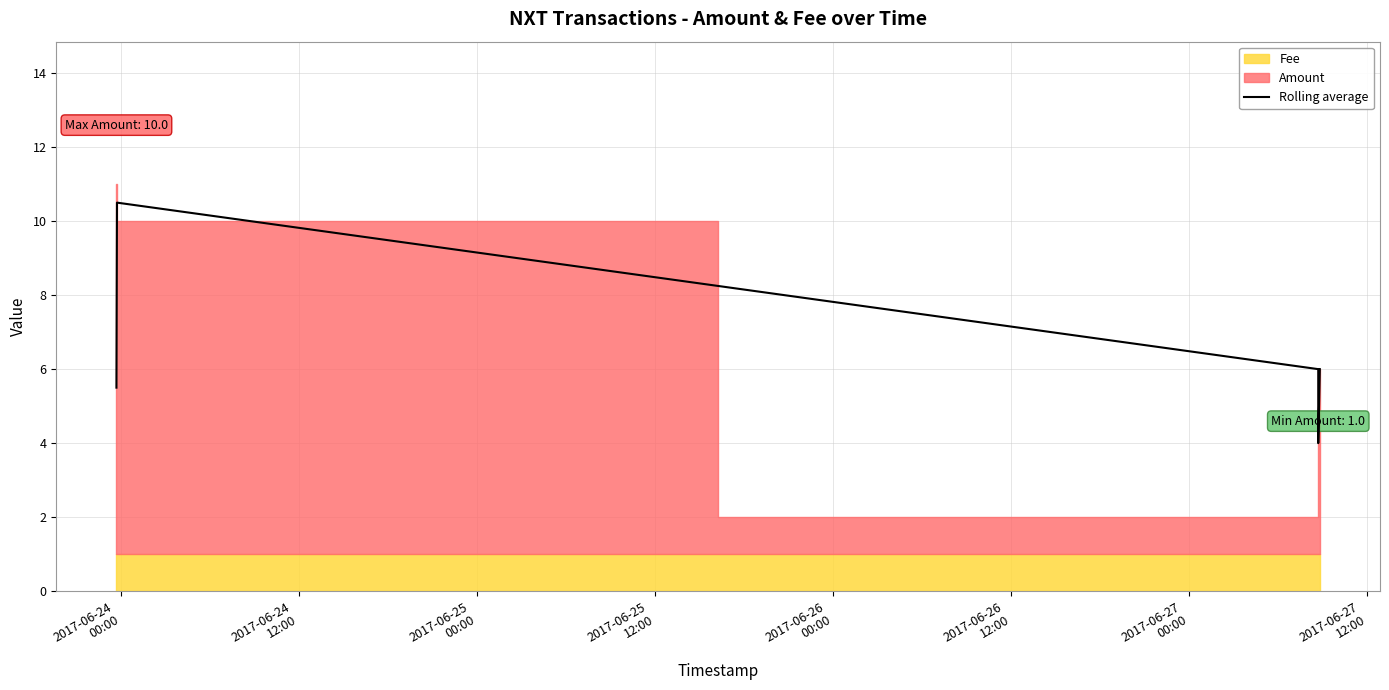

How many categories are shown in the chart?

5